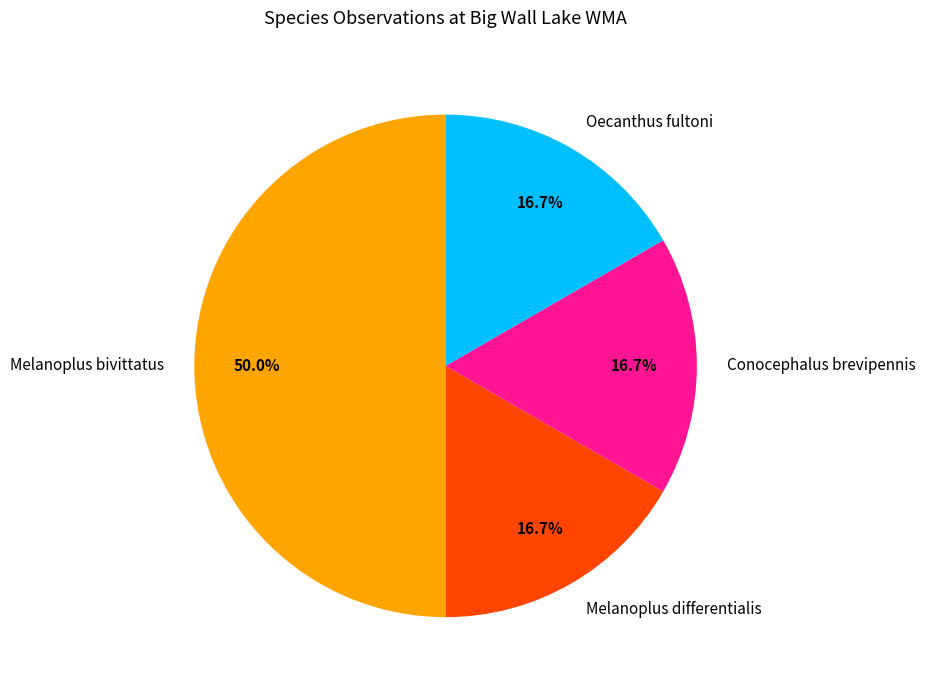

Is the sum of Melanoplus differentialis and Conocephalus brevipennis greater than half?

No